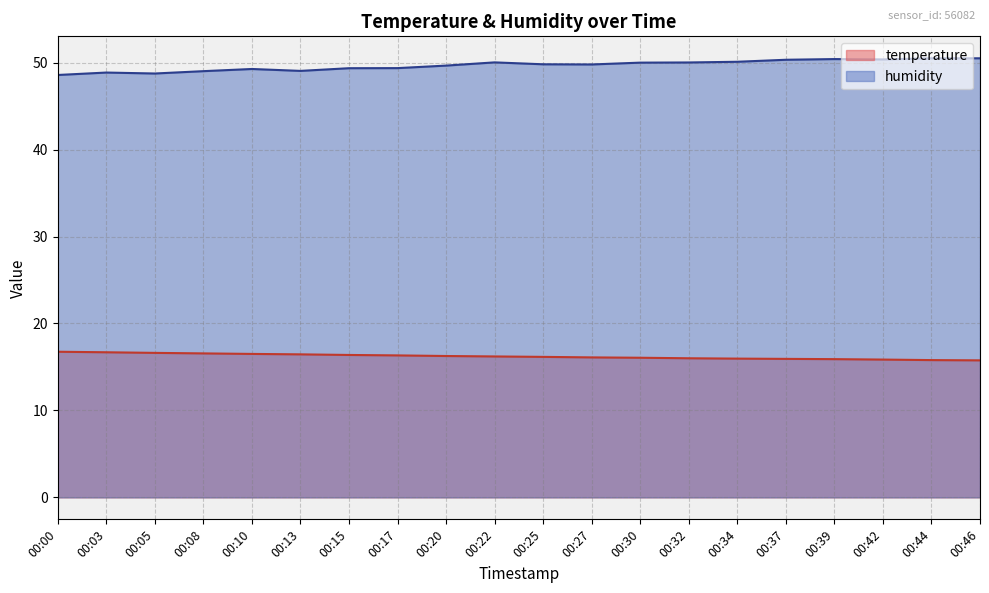

Reading left to right, extract all data points from this chart.

temperature: 16.8	16.7	16.6	16.6	16.5	16.4	16.4	16.3	16.3	16.2	16.2	16.1	16.1	16.0	16.0	15.9	15.9	15.8	15.8	15.8
humidity: 48.6	48.9	48.8	49.0	49.3	49.0	49.4	49.4	49.7	50.0	49.8	49.8	50.0	50.0	50.1	50.3	50.4	50.4	50.5	50.5